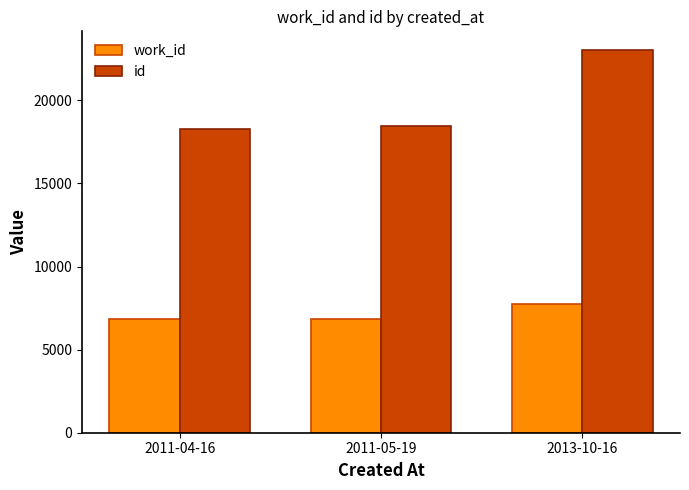

Rank the series at 2011-05-19 from lowest to highest value.

work_id, id